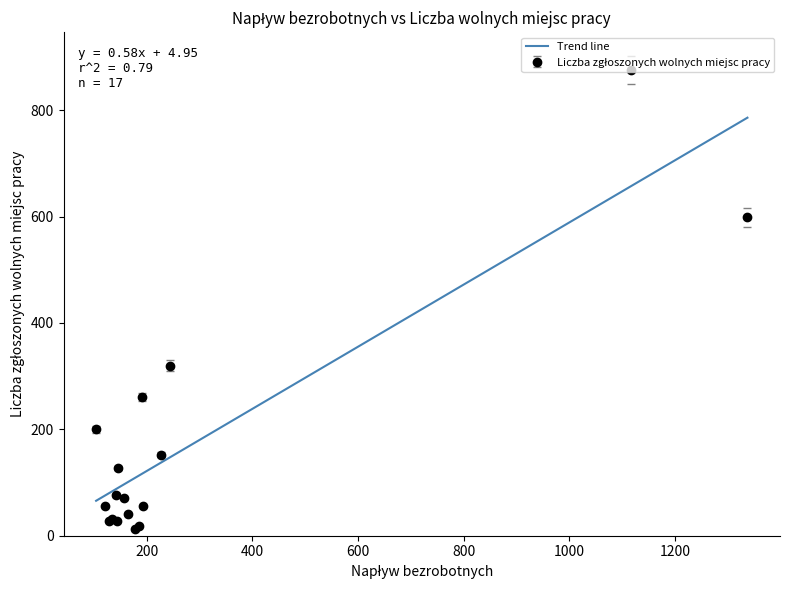

True or false: the data has more than 1 interior local peaks.

True